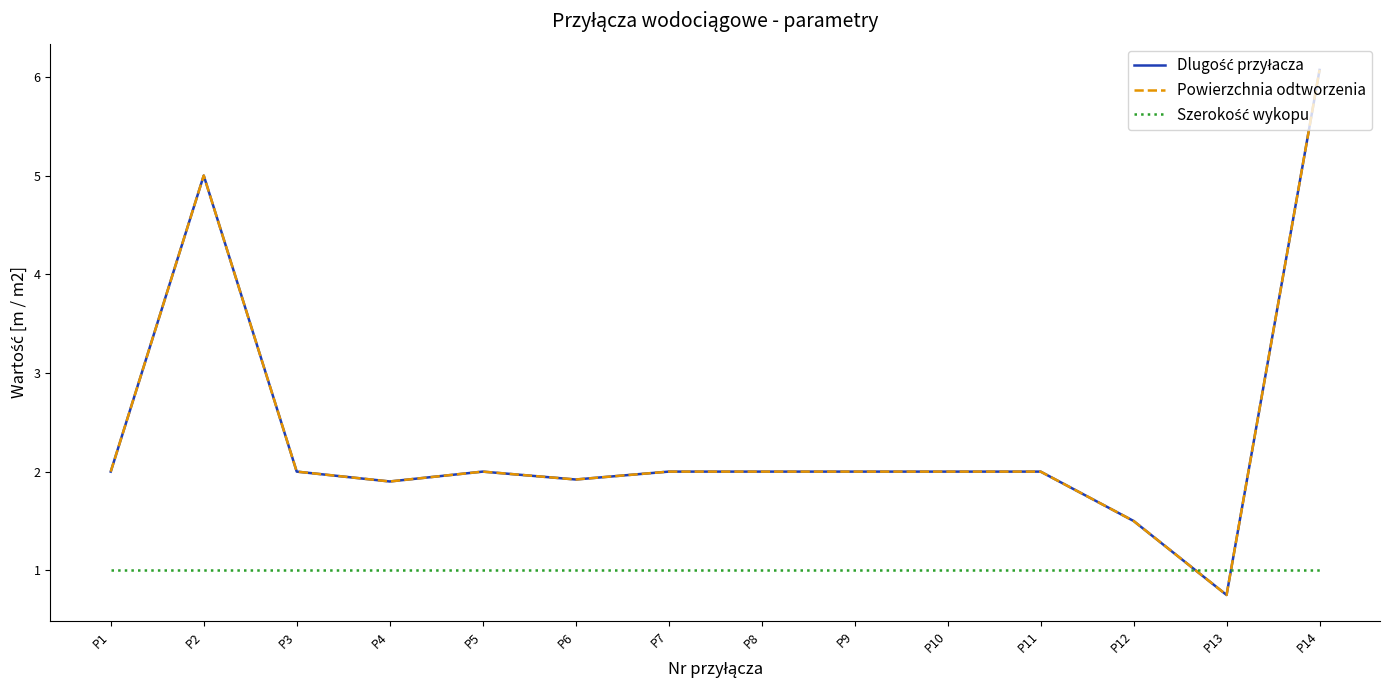

Reading right to left, list all the values displayed in this chart.

Dlugość przyłacza: P14=6.1	P13=0.8	P12=1.5	P11=2.0	P10=2.0	P9=2.0	P8=2.0	P7=2.0	P6=1.9	P5=2.0	P4=1.9	P3=2.0	P2=5.0	P1=2.0
Powierzchnia odtworzenia: P14=6.1	P13=0.8	P12=1.5	P11=2.0	P10=2.0	P9=2.0	P8=2.0	P7=2.0	P6=1.9	P5=2.0	P4=1.9	P3=2.0	P2=5.0	P1=2.0
Szerokość wykopu: P14=1.0	P13=1.0	P12=1.0	P11=1.0	P10=1.0	P9=1.0	P8=1.0	P7=1.0	P6=1.0	P5=1.0	P4=1.0	P3=1.0	P2=1.0	P1=1.0